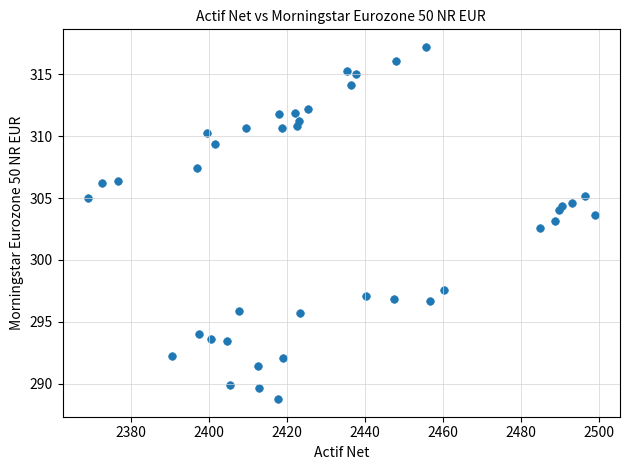

What Y value in the scatter plot is closest to 302?

302.6